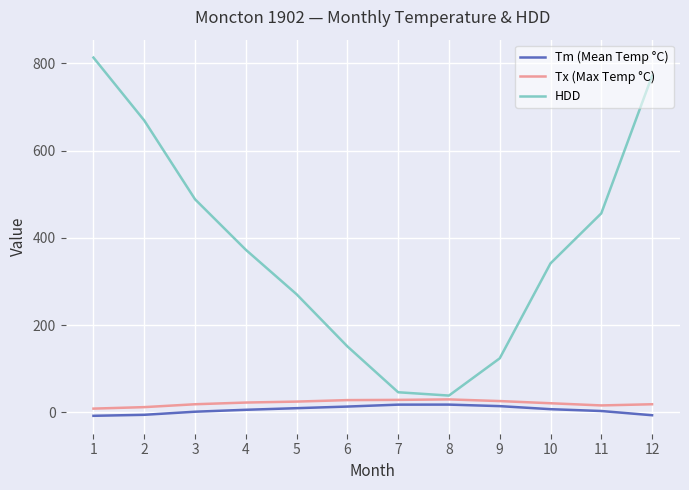

True or false: HDD and Tm (Mean Temp °C) intersect in this chart.

False